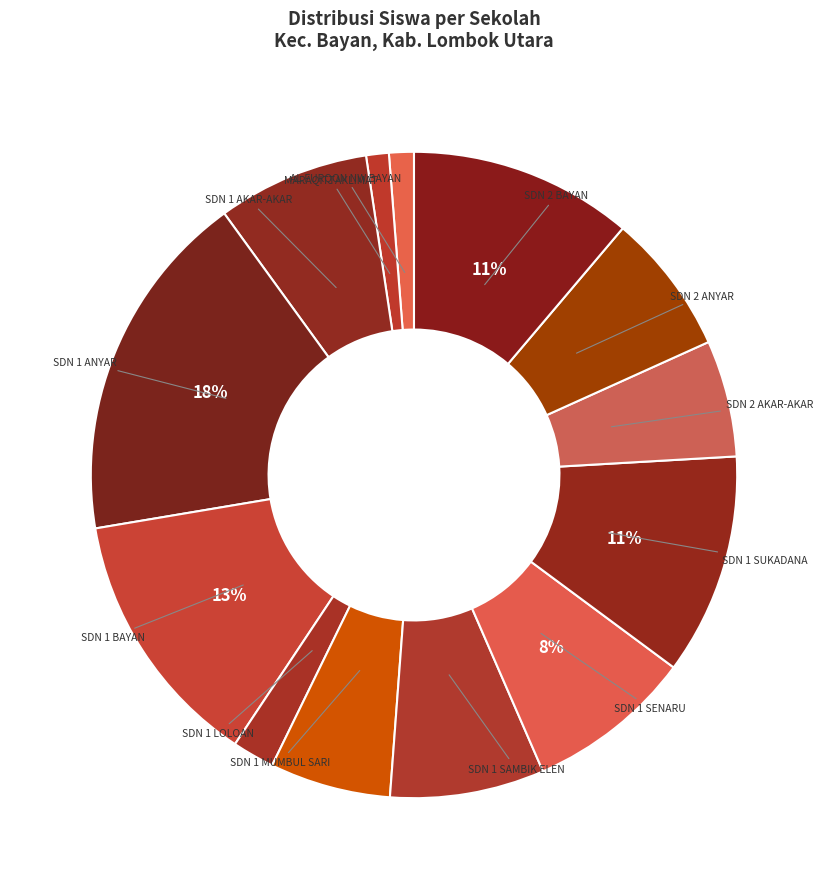

Which slice is the smallest?

SD MARAQITTAKLIMAT